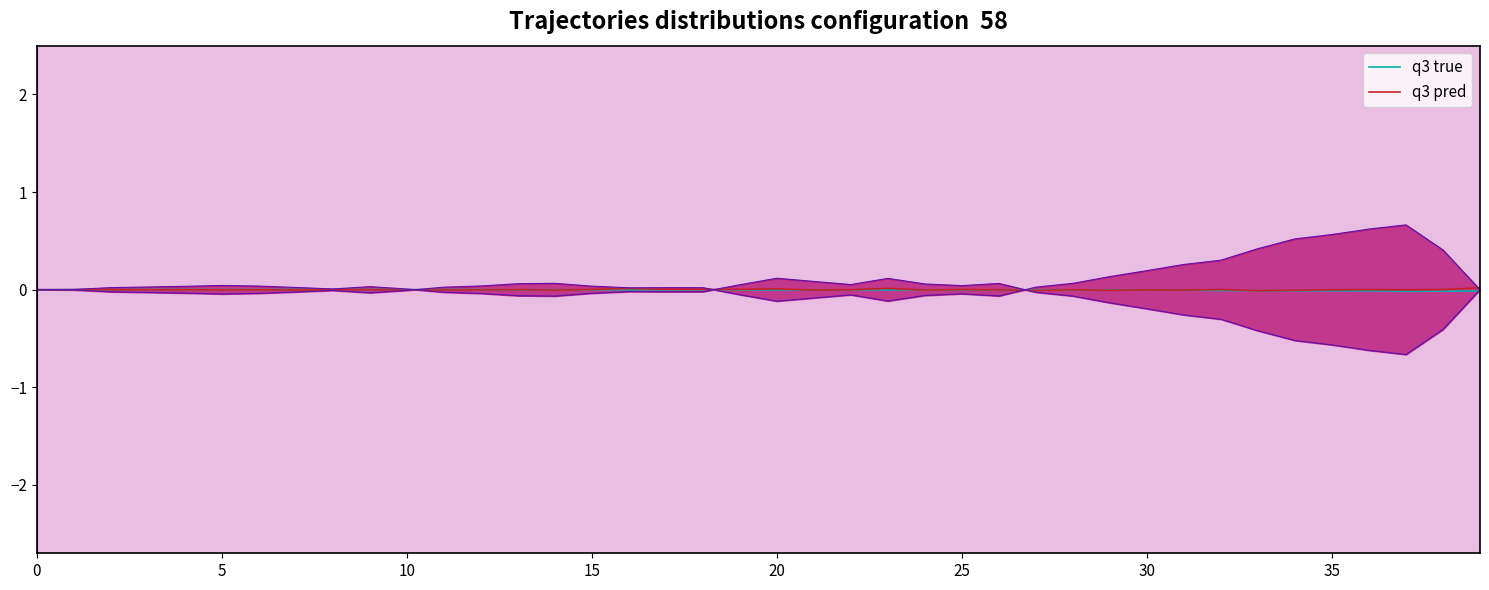

What are all the series names shown in the legend?

q3 true, q3 pred